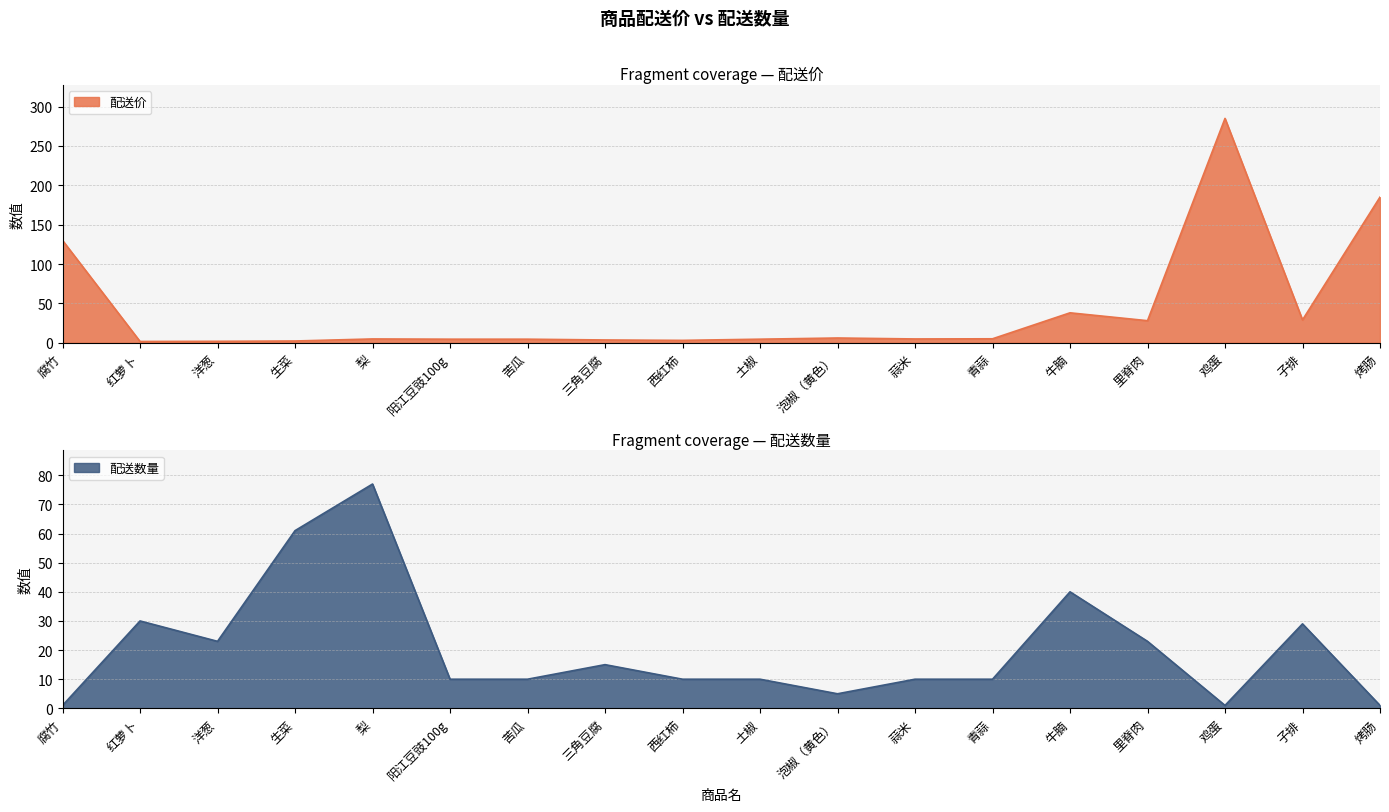

How many data points in 配送价 are less than 4?

5